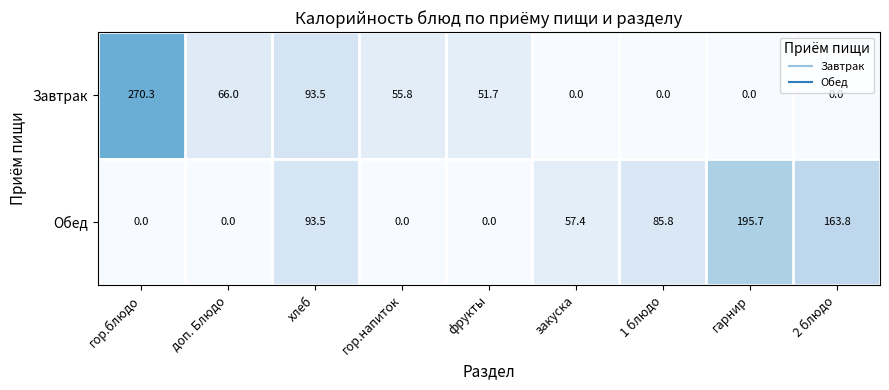

What is the total value across all series at фрукты?

51.7